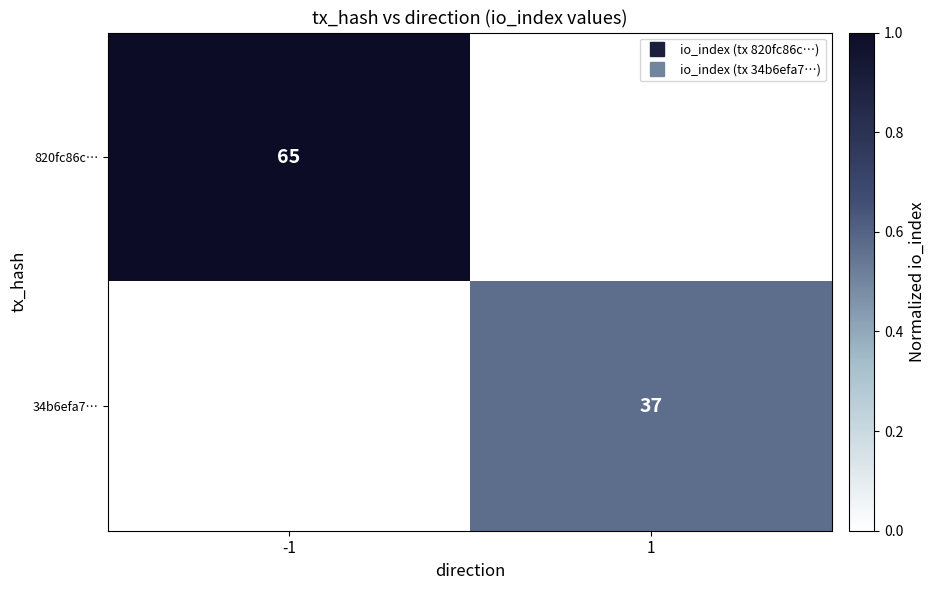

List the series in order of their overall mean, lowest first.

34b6efa7…, 820fc86c…